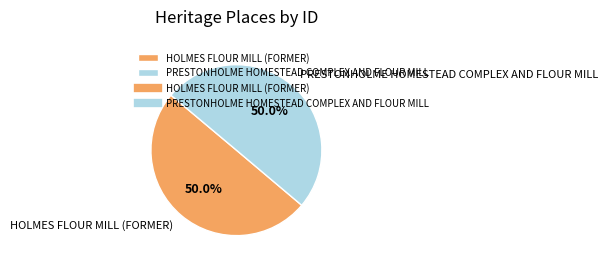

How many slices are in this pie chart?

2